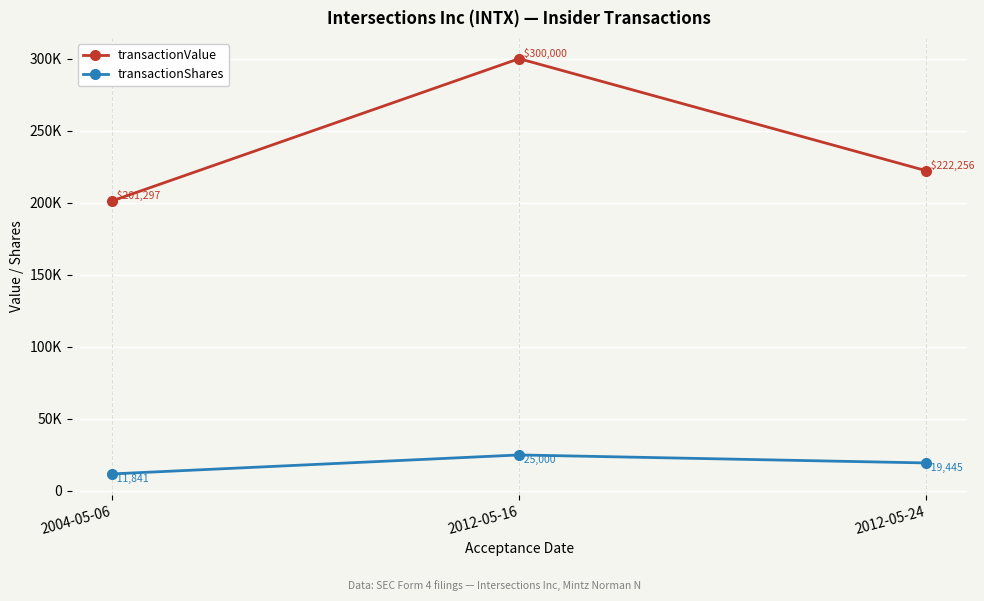

Does the chart have visible grid lines?

Yes